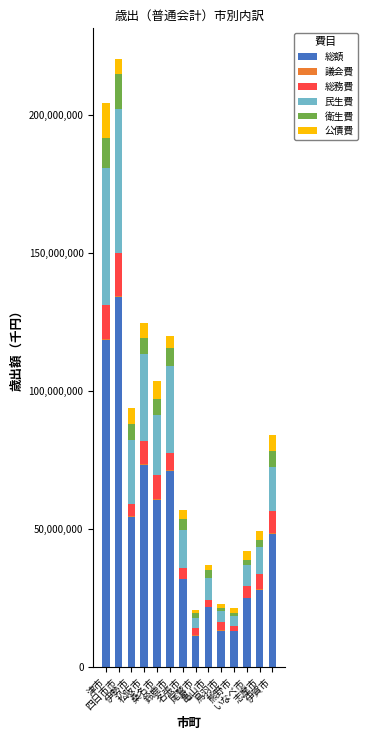

What is the maximum value for 総額?

133907862